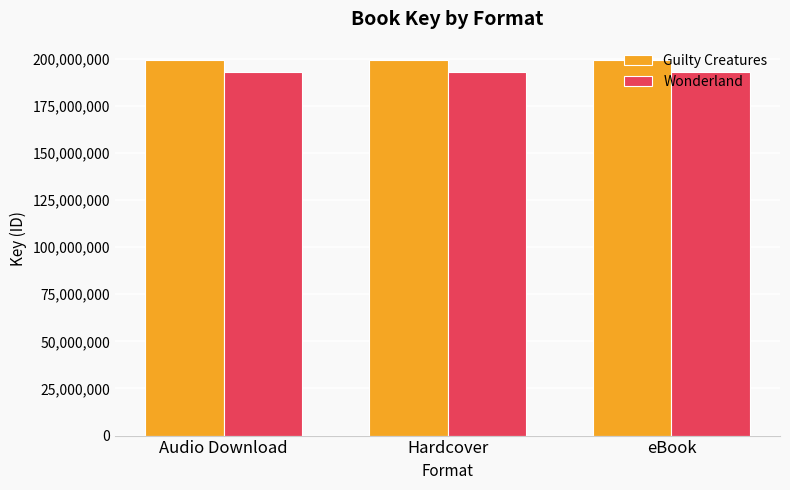

How many groups of bars are there?

3